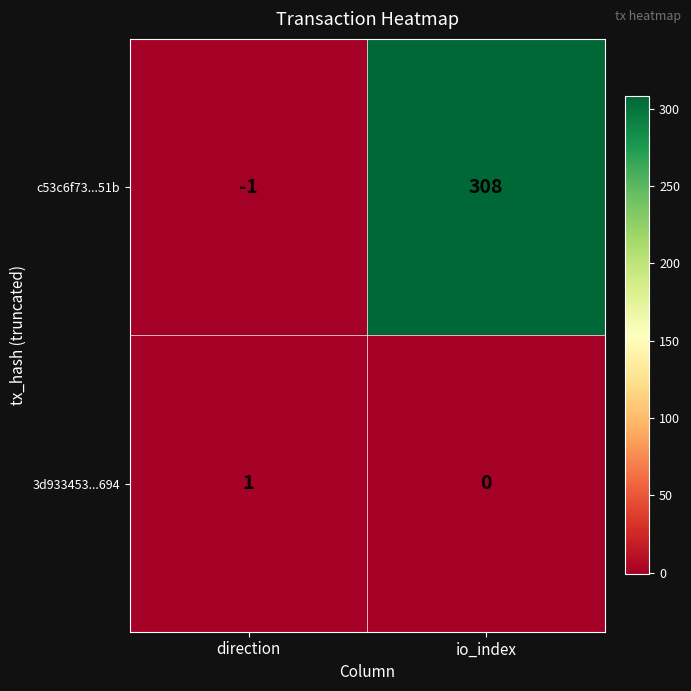

How many values in c53c6f73...51b are below zero?

1